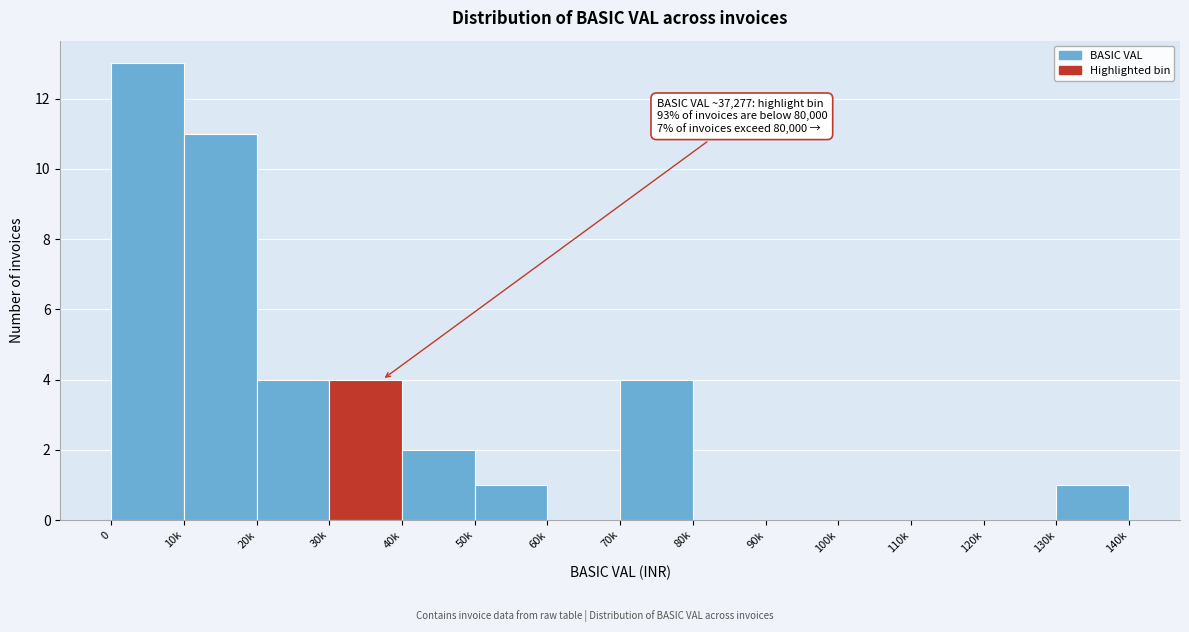

Reading left to right, transcribe all the data shown in this chart.

0=13	10k=11	20k=4	30k=4	40k=2	50k=1	60k=0	70k=4	80k=0	90k=0	100k=0	110k=0	120k=0	130k=1